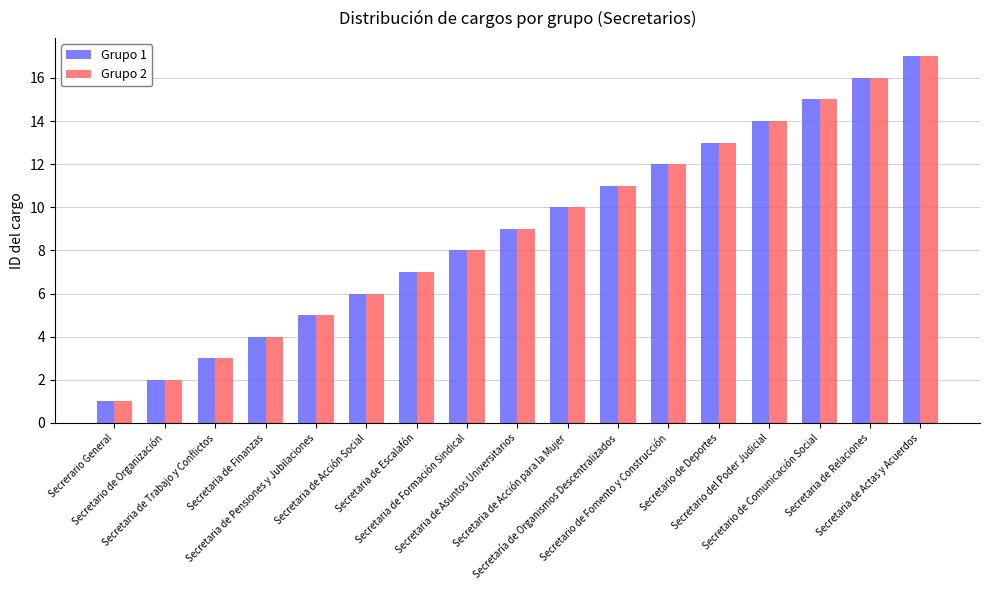

The Grupo 1 series shows 22 at Secretario de Deportes. True or false?

False